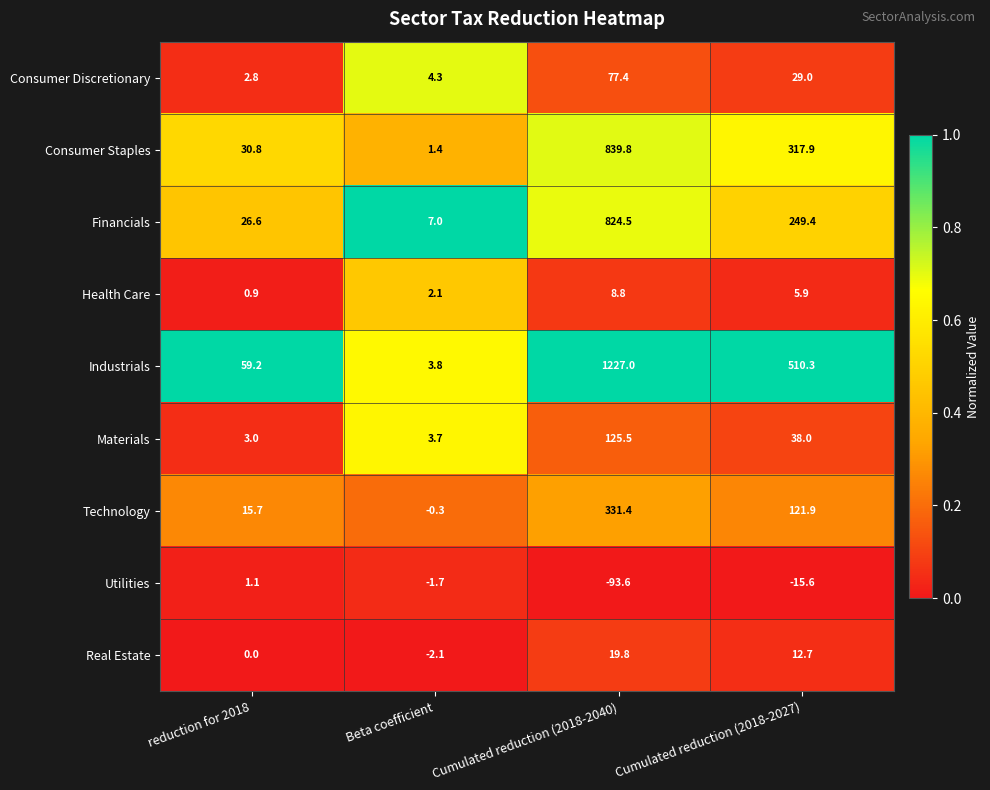

Which series has the largest range (max minus min)?

Industrials